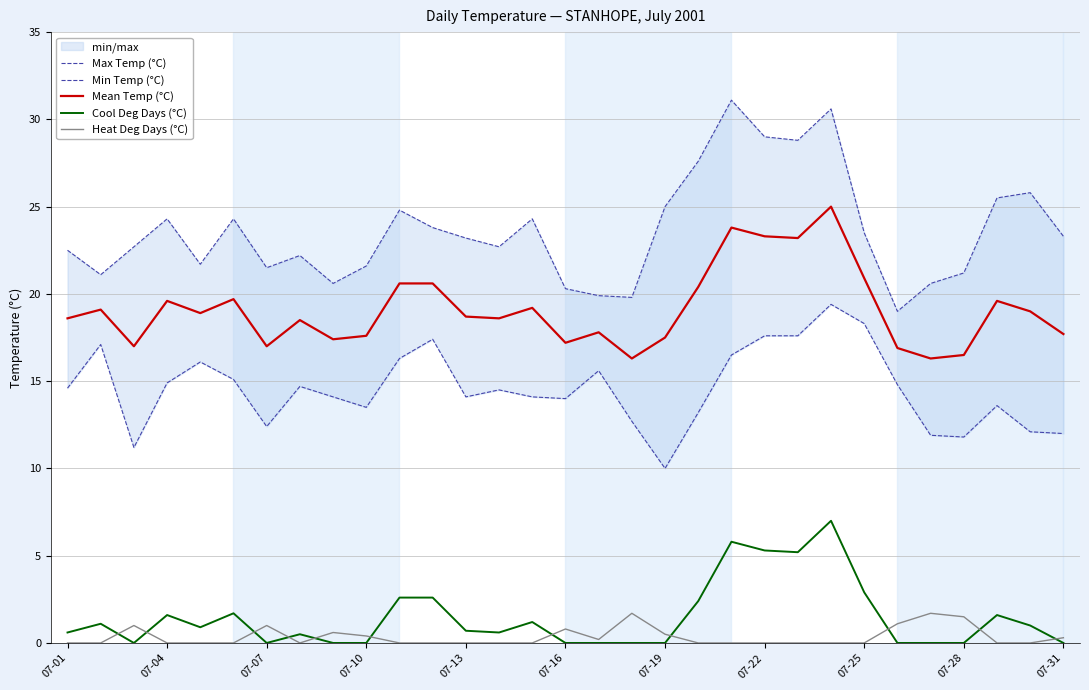

Is it true that Heat Deg Days (°C) equals 0.0 at 11?

True